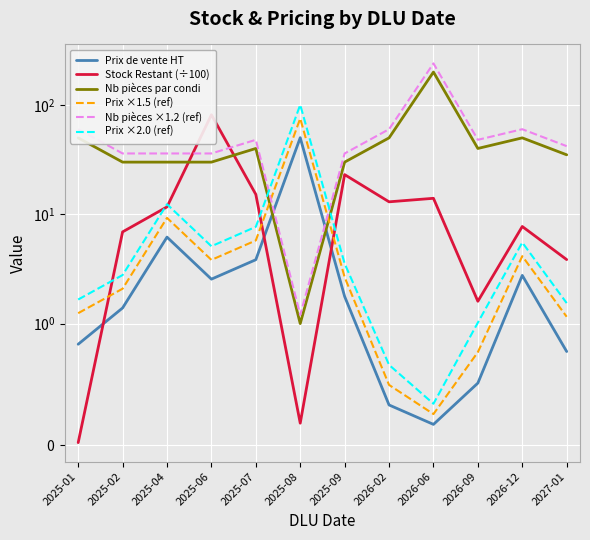

What is the difference between the maximum and minimum values in the Prix ×1.5 (ref) series?

75.0